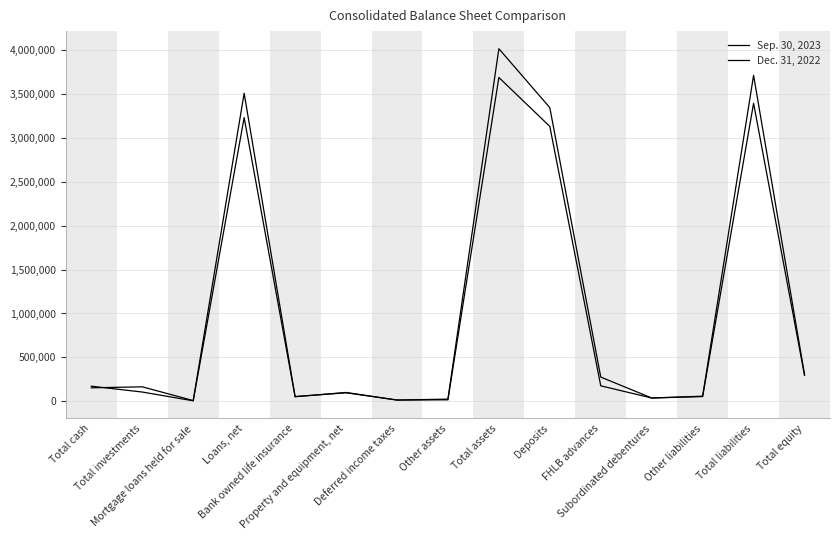

At which label does Dec. 31, 2022 reach its minimum?

Mortgage loans held for sale